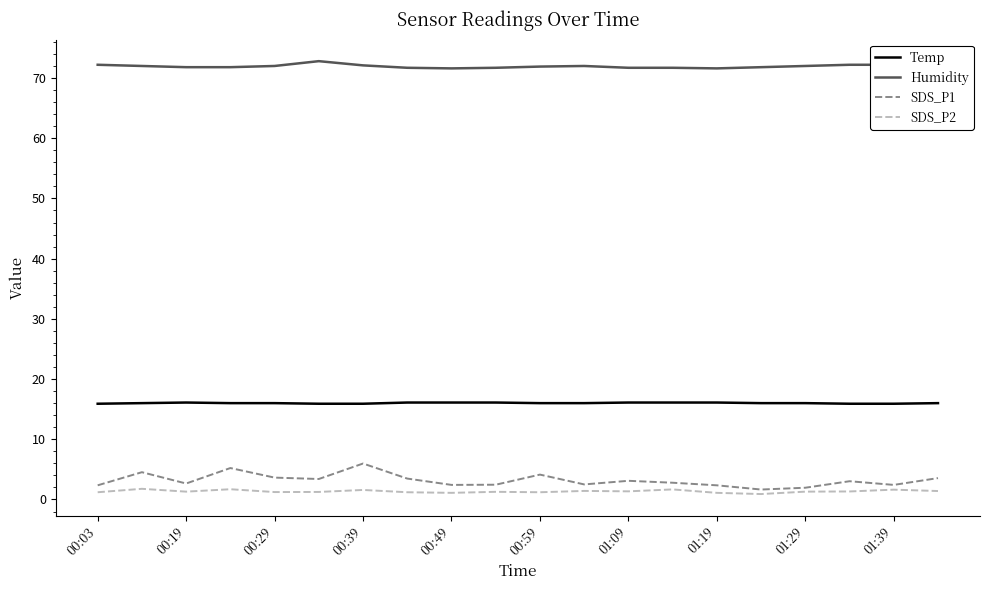

Which series has the largest range (max minus min)?

SDS_P1